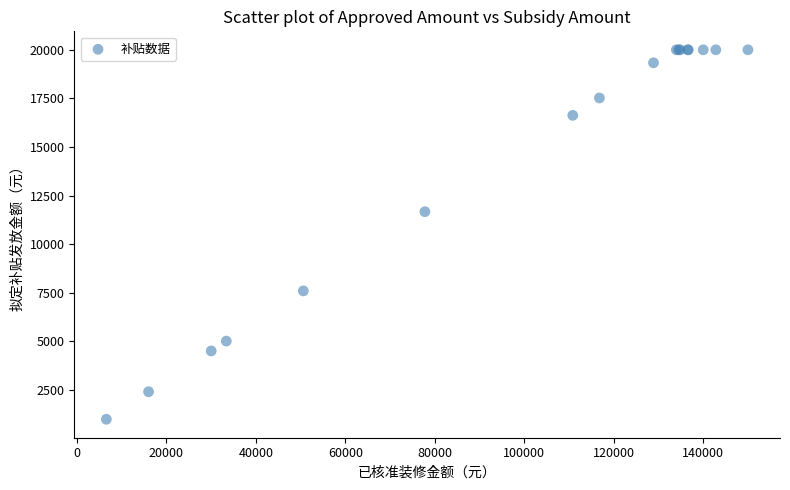

What Y value in the scatter plot is closest to 10492?

11667.3